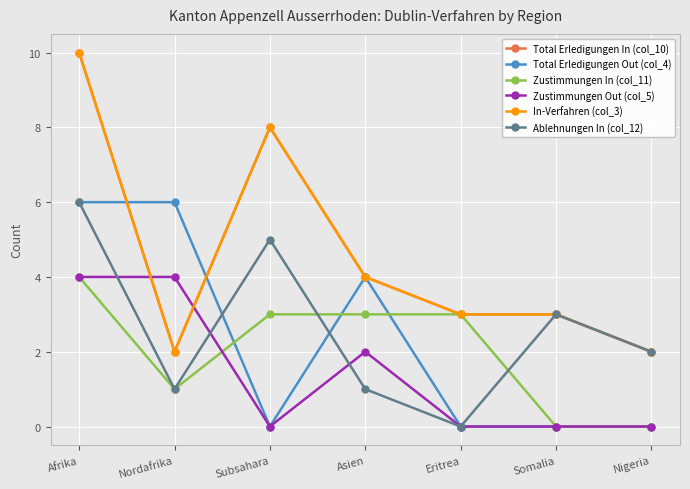

Where is Total Erledigungen In (col_10) nearest to the value 6?

Subsahara